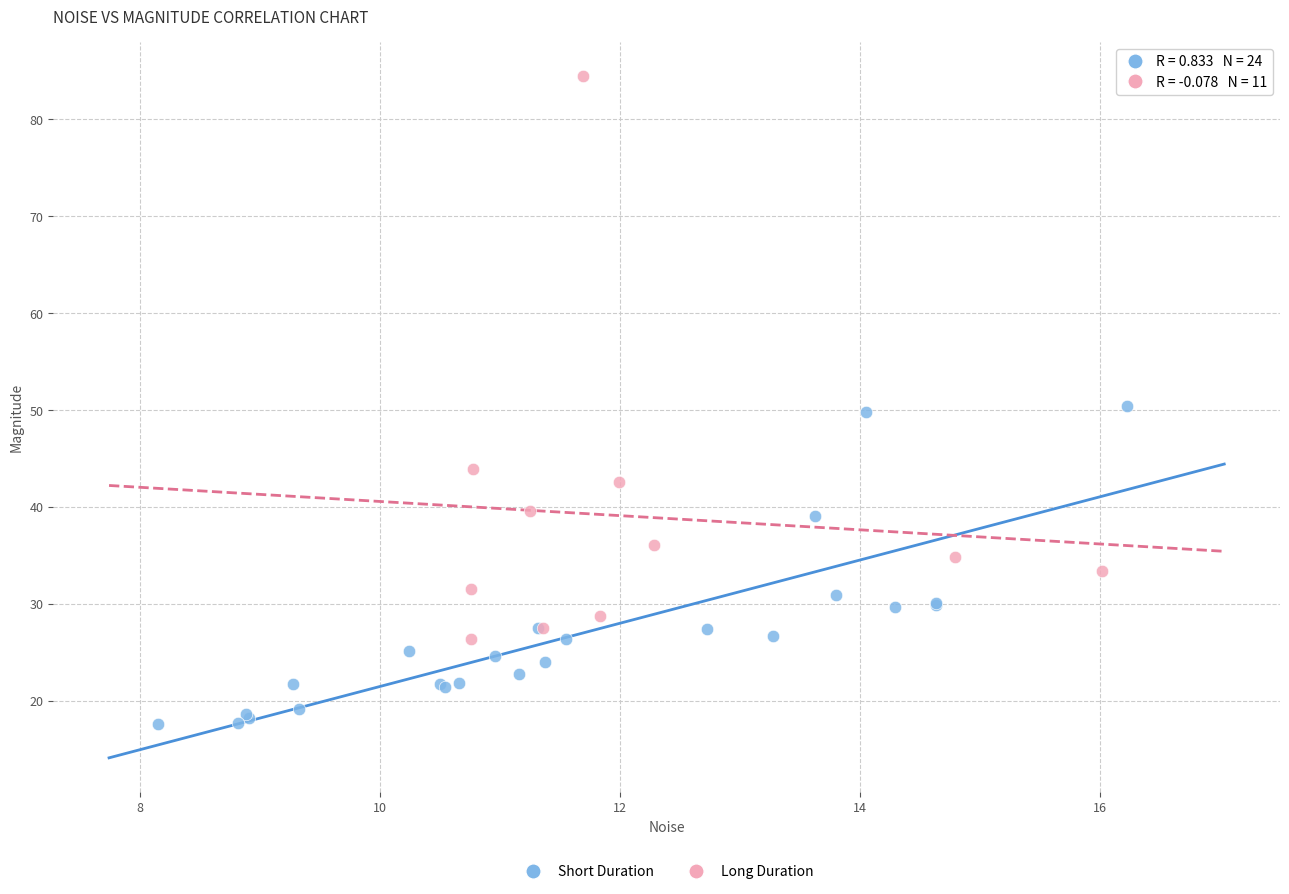

Which series reaches the minimum Y coordinate?

Short Duration